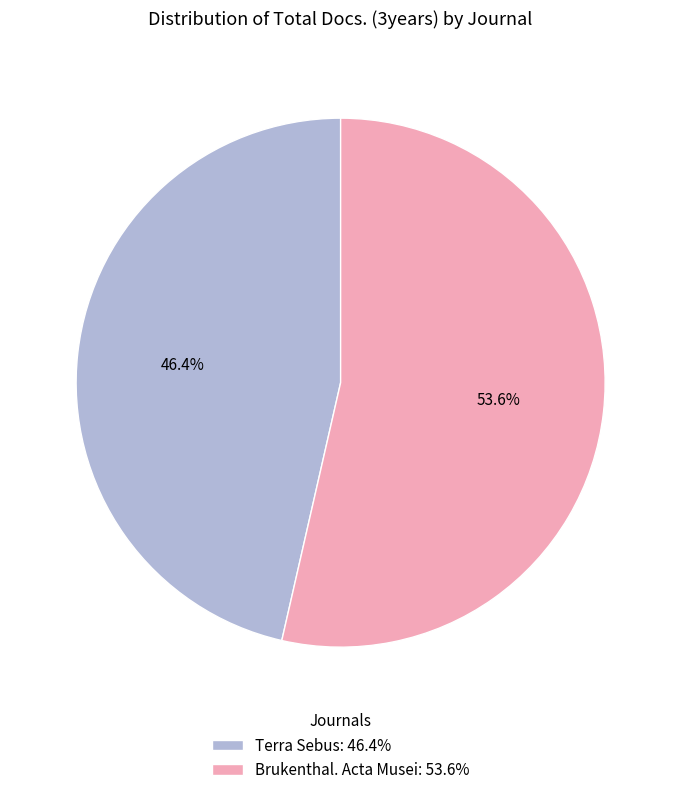

Is there a majority slice in this chart?

Yes